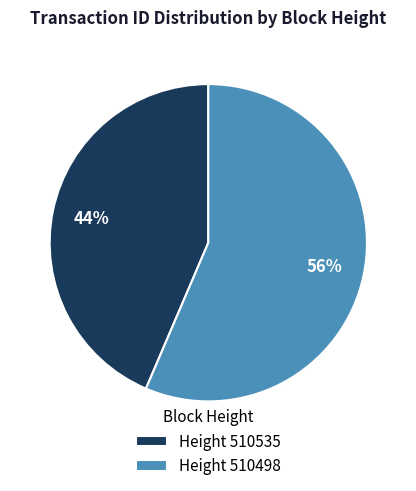

Does Height 510498 account for over 50% of the chart?

Yes